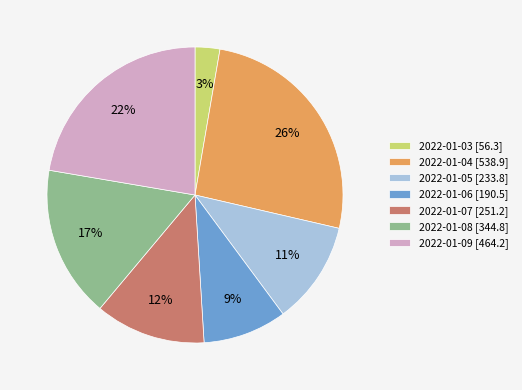

What percentage is the 2022-01-09 slice, to the nearest percent?

22%